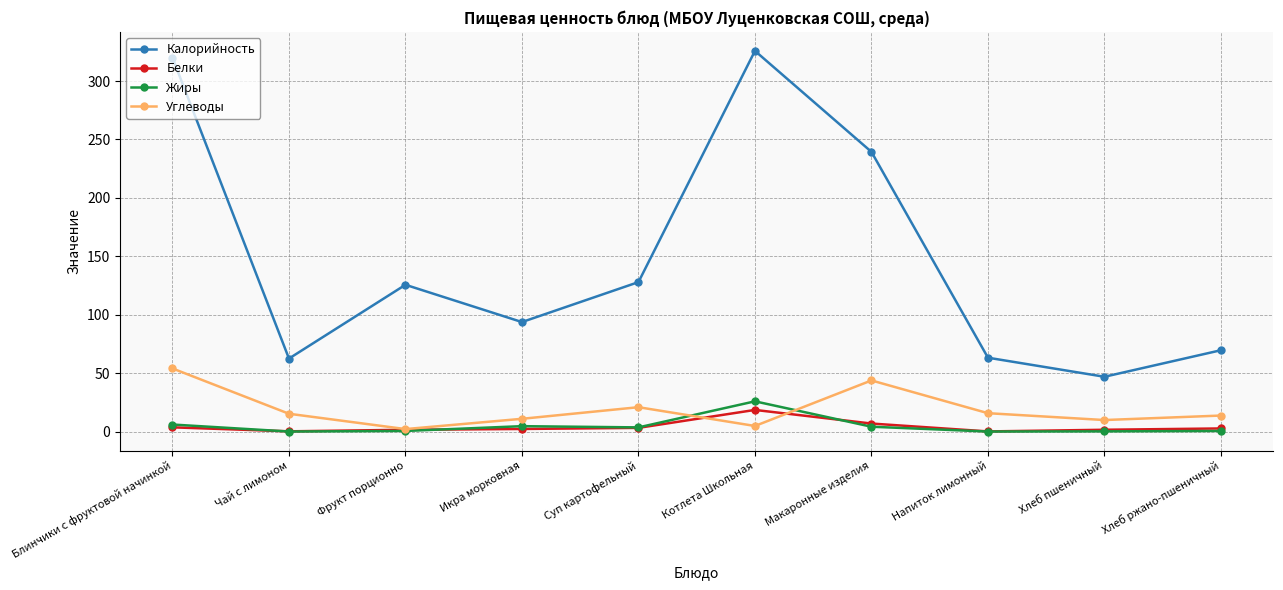

True or false: Углеводы and Калорийность cross at least once.

False